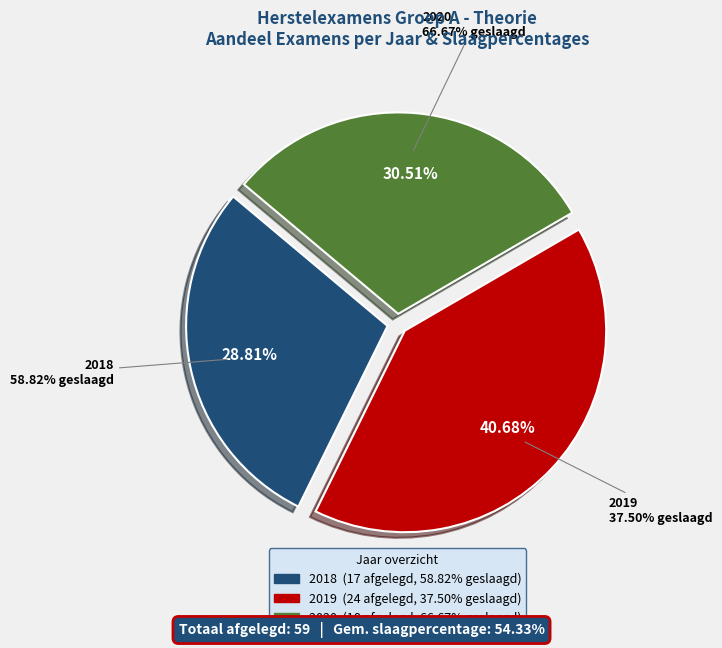

What percentage is NOT represented by 2022?

100.0%